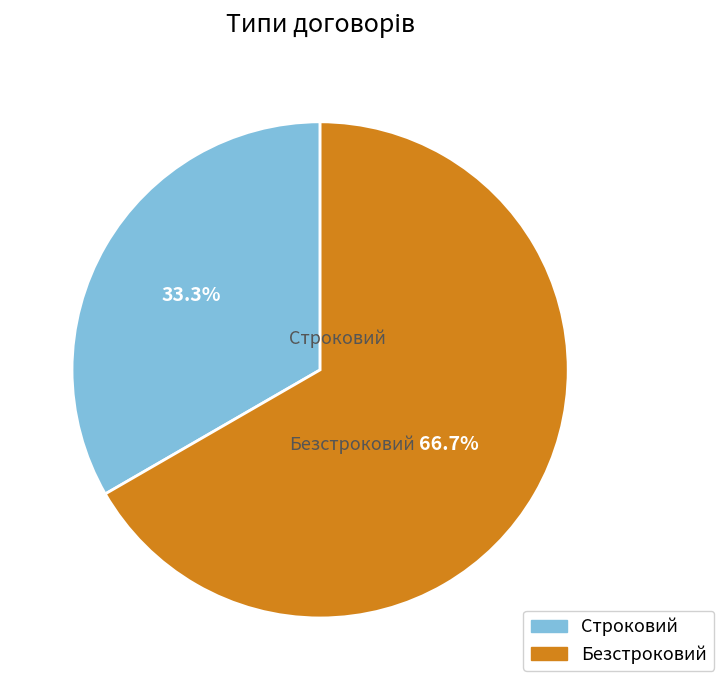

Which slice represents more than half of the pie?

Безстроковий